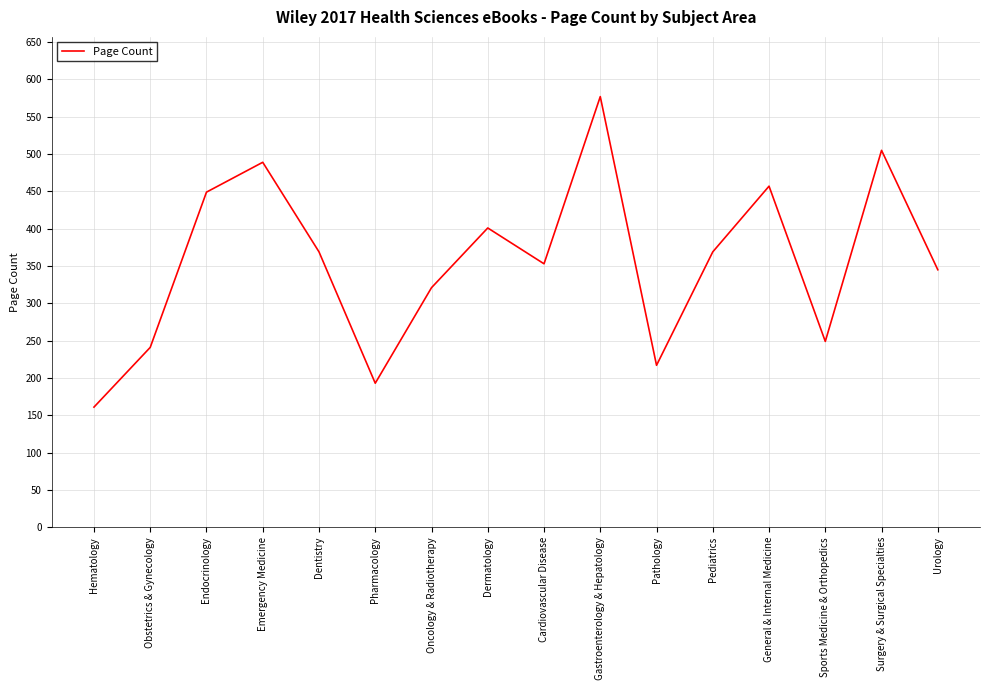

At which category does the chart reach its minimum across all series?

Hematology